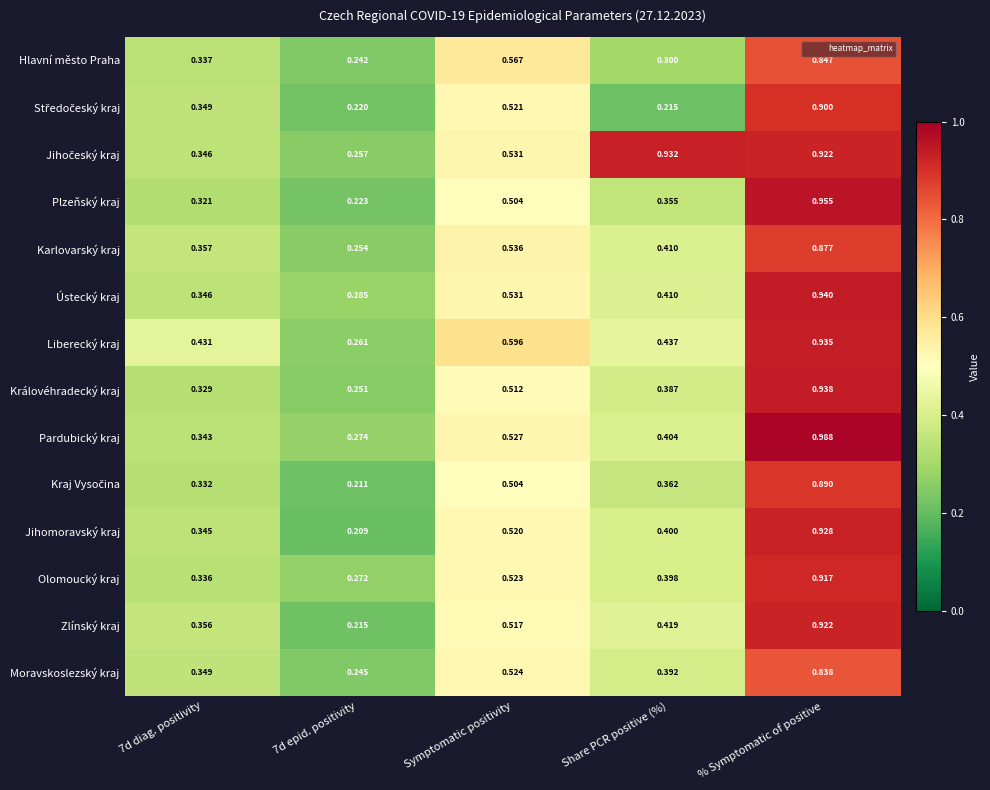

At which label does Jihomoravský kraj reach its peak?

% Symptomatic of positive